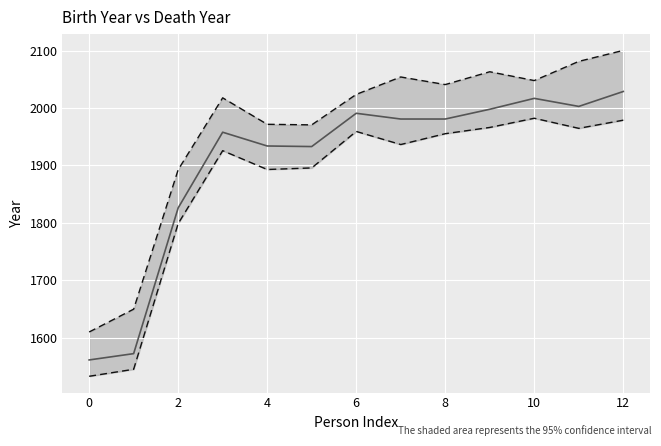

True or false: Death Year and Upper bound intersect in this chart.

False